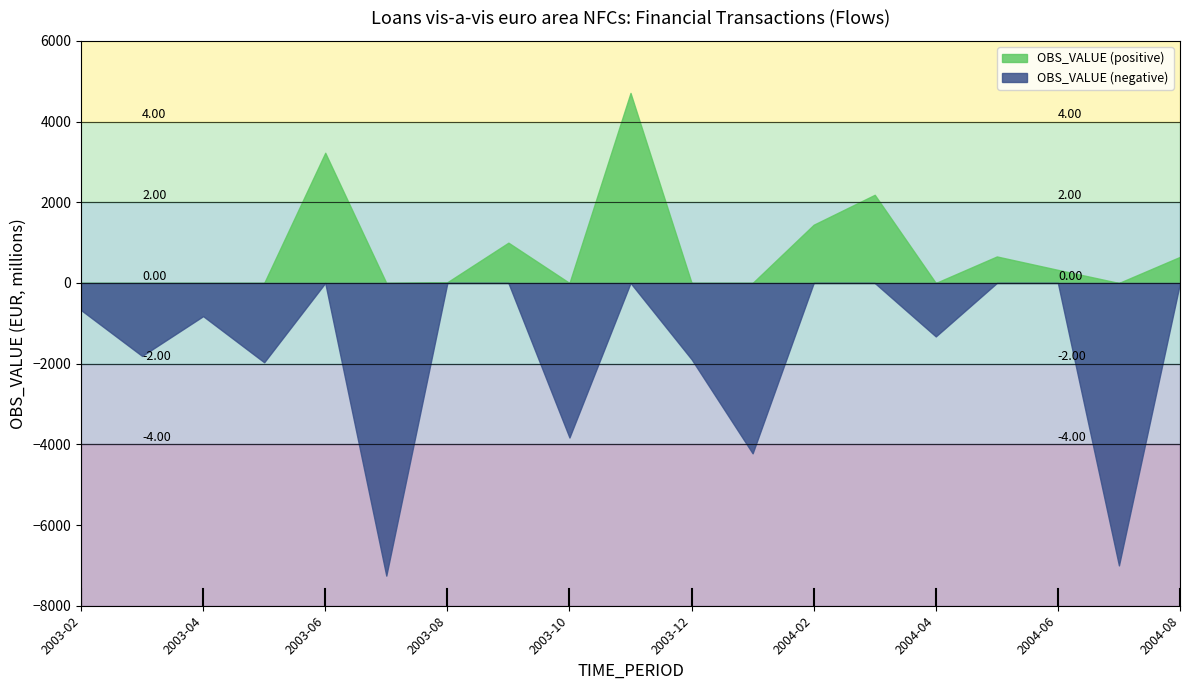

Does the chart display data point markers on the line(s)?

No